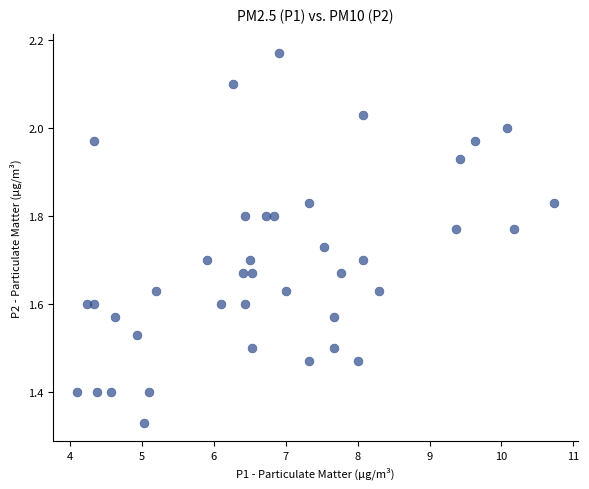

What is the range of X values (max minus min)?

6.6